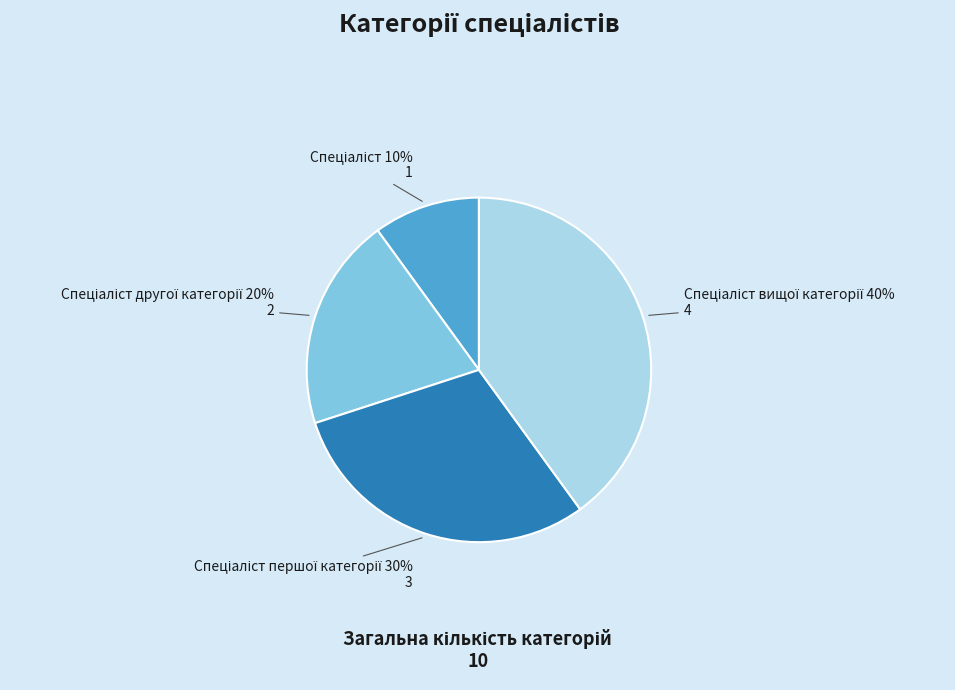

Does any single category account for the majority?

No